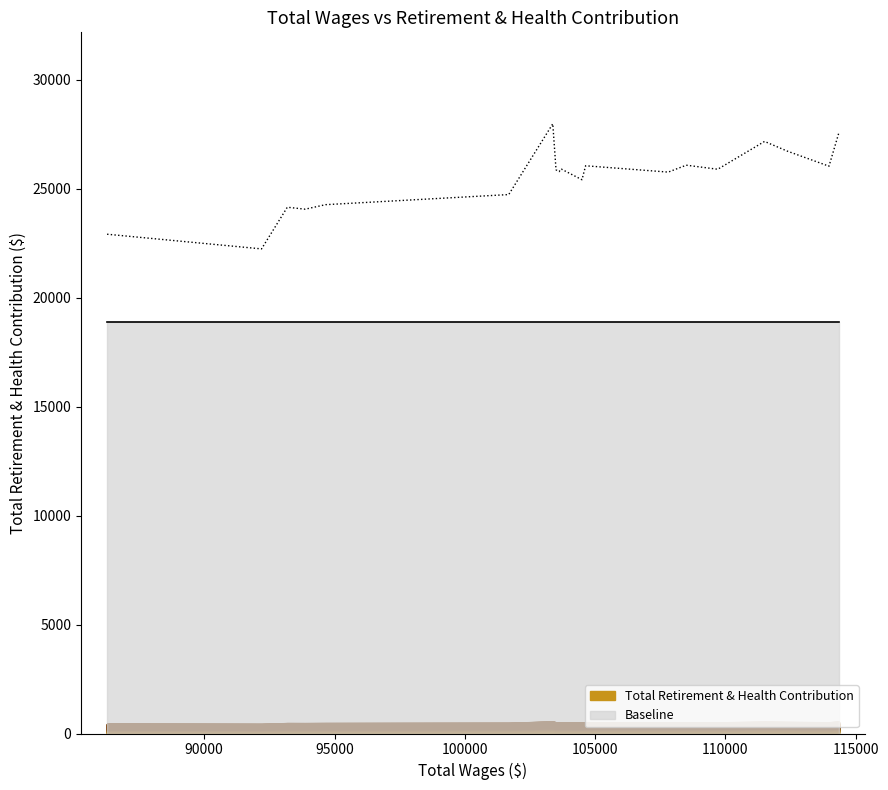

The value at 94656 is 10092. True or false?

False